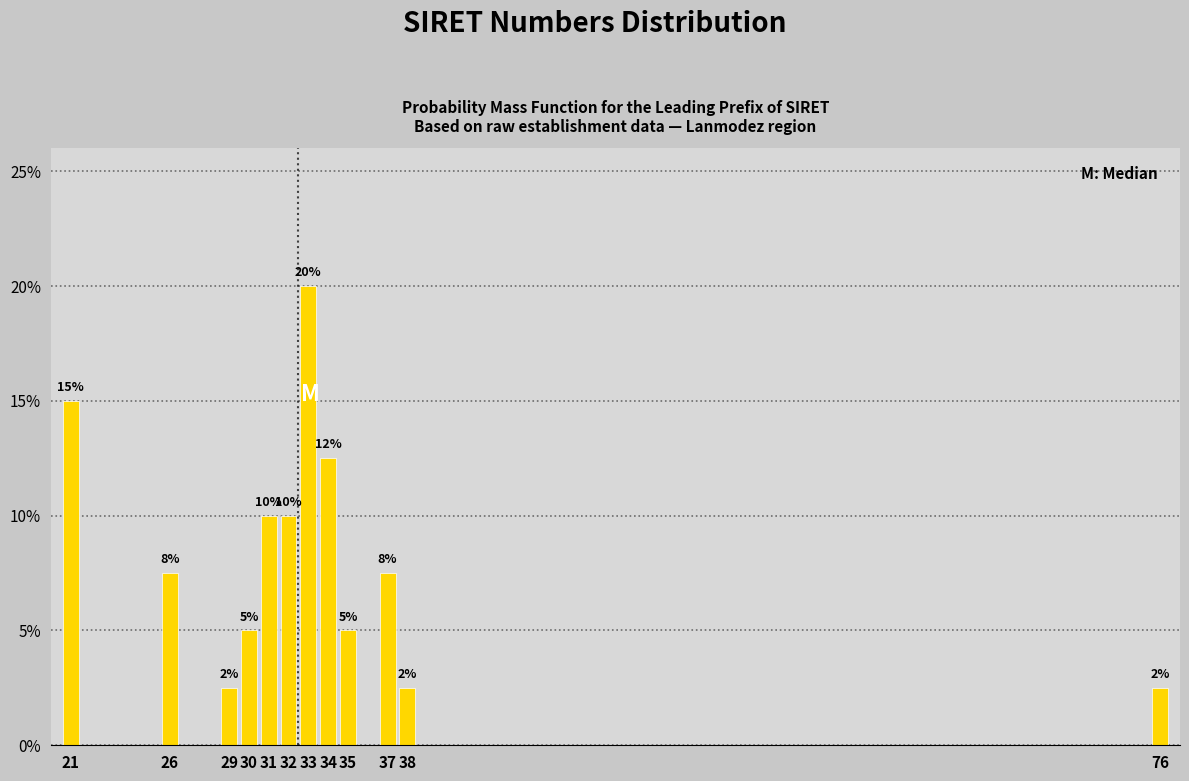

Read the value at 29.

2.5